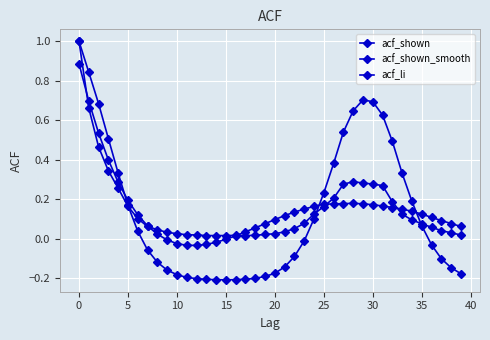

How many interior local valleys does the acf_li series have?

1